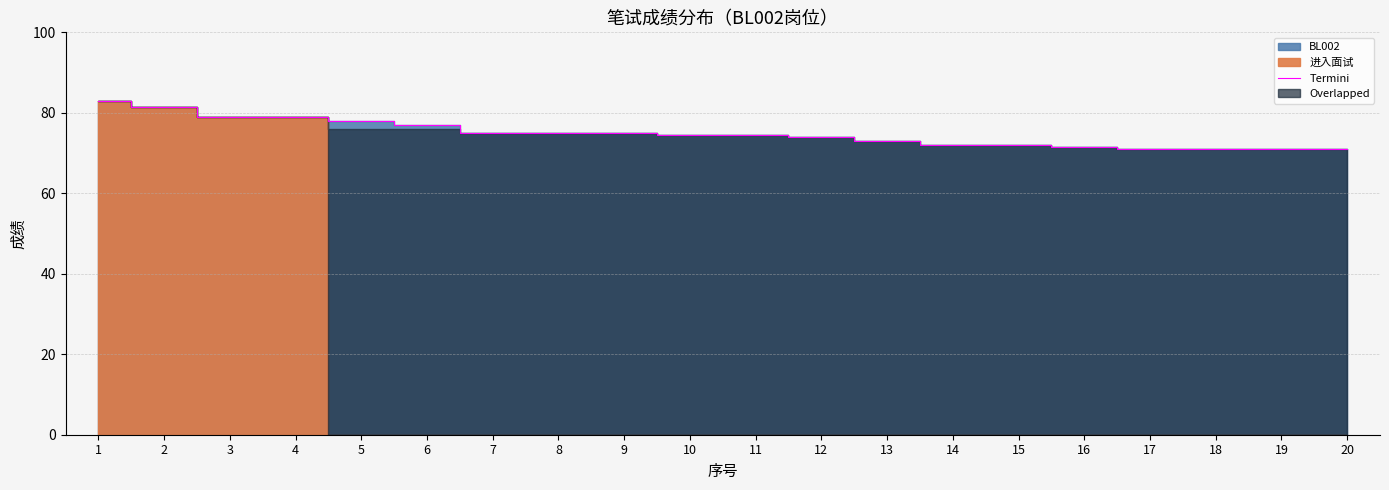

What is the value of the 13th point from the left?

73.0